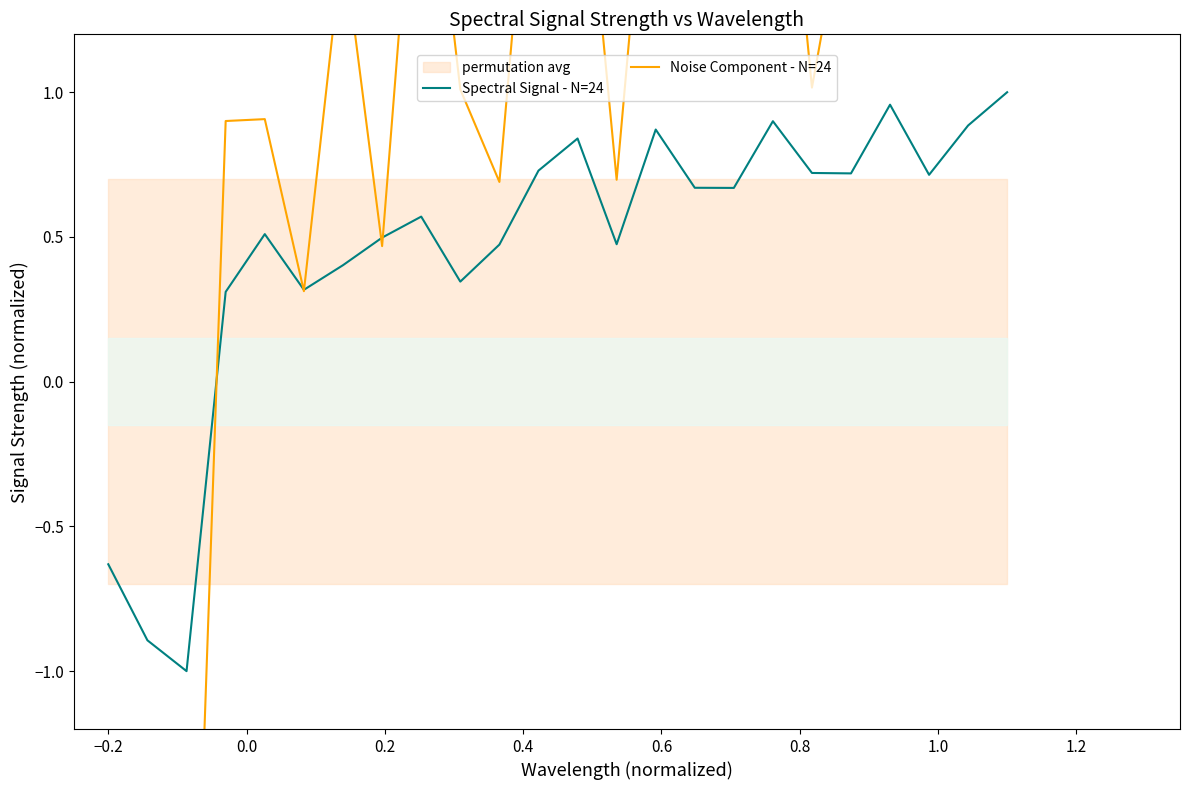

After their last crossing, which series has the higher values: Noise Component - N=24 or Spectral Signal - N=24?

Noise Component - N=24